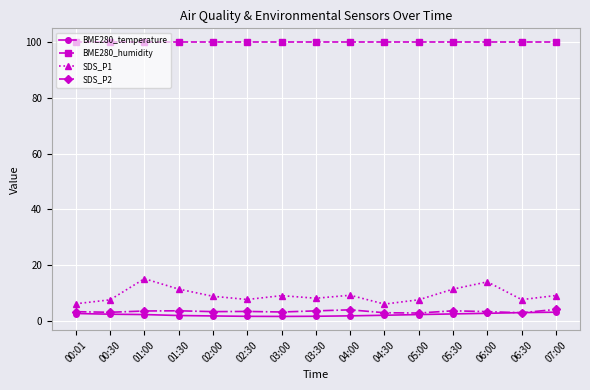

How many data points does each series have?

15